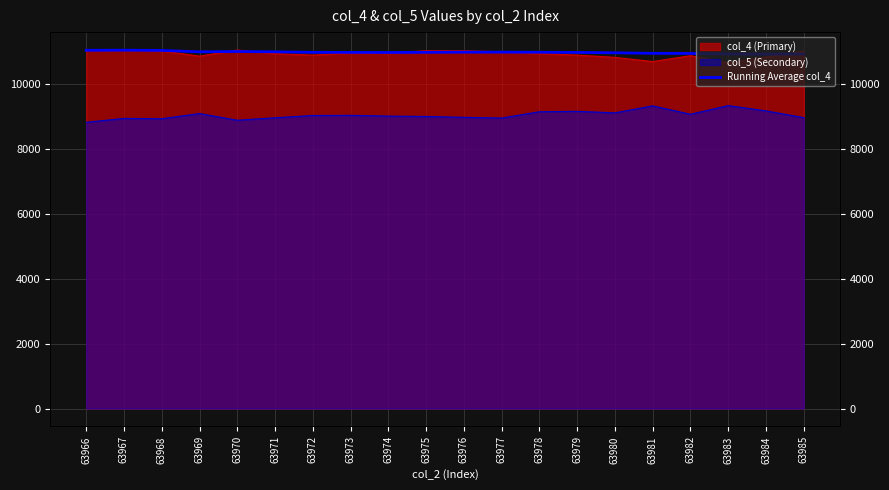

What is the difference between the maximum and minimum values?

122.2